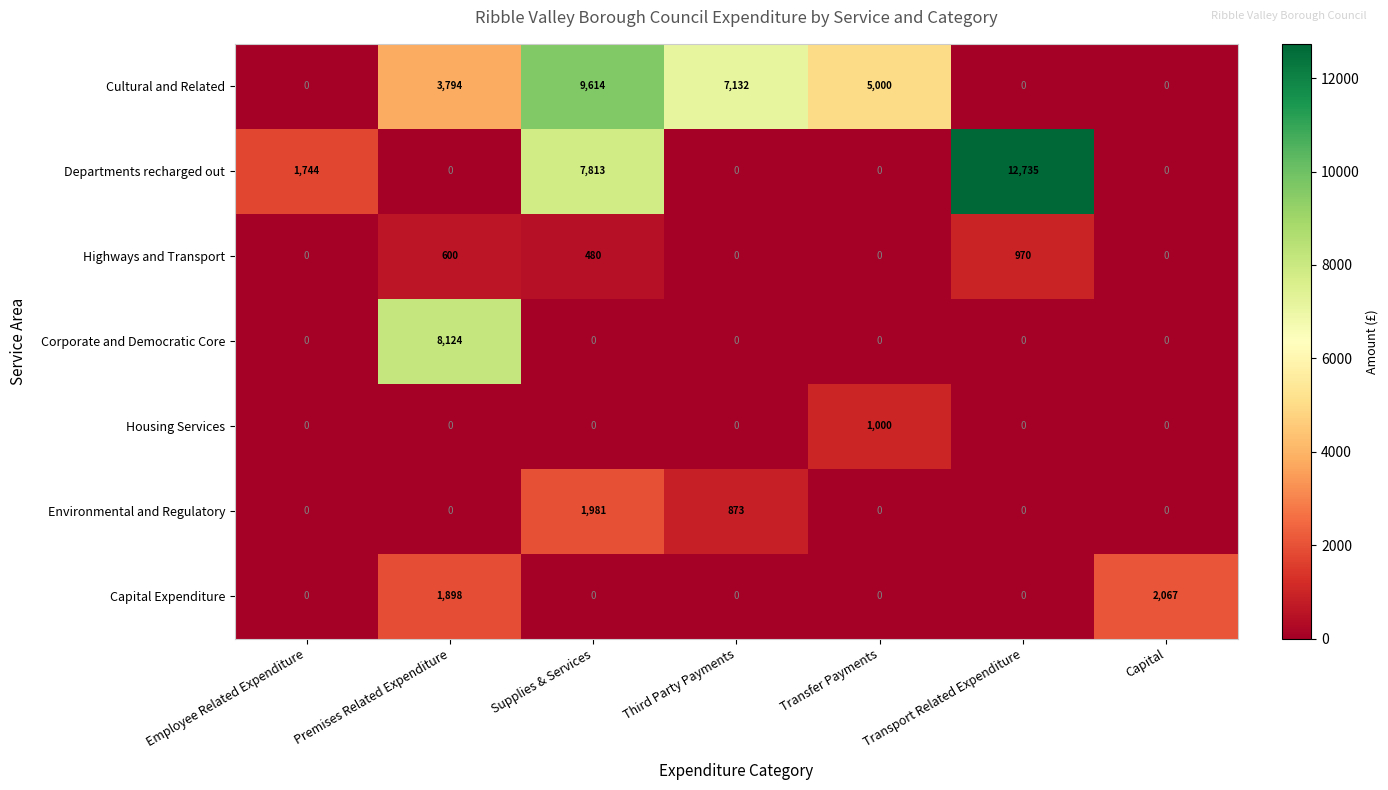

The Highways and Transport series shows 484 at Transfer Payments. True or false?

False